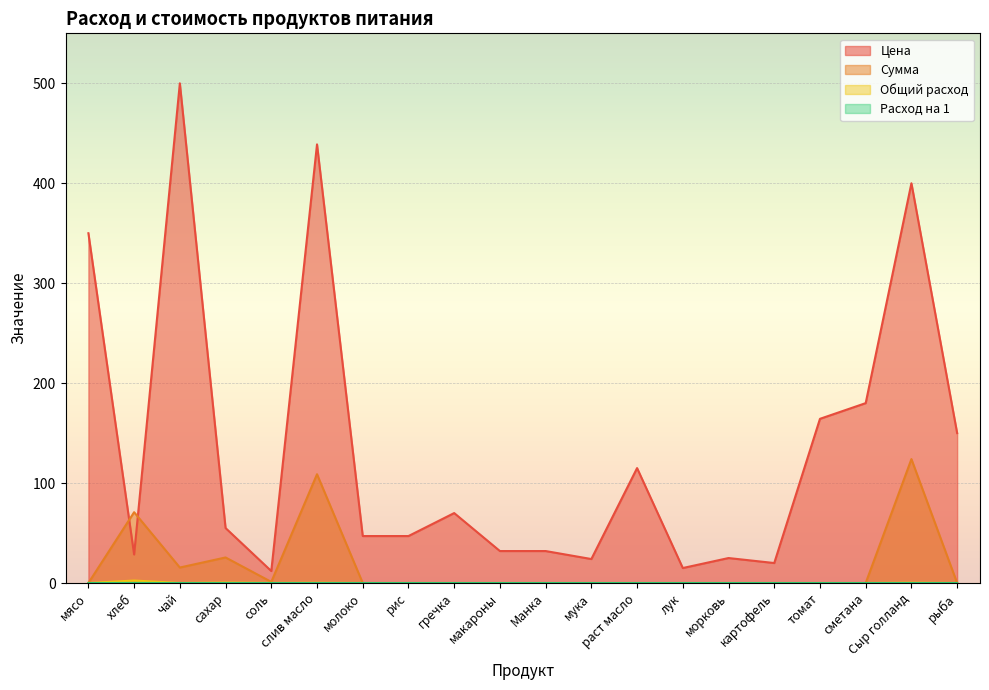

Which category has the highest value in the Общий расход series?

хлеб